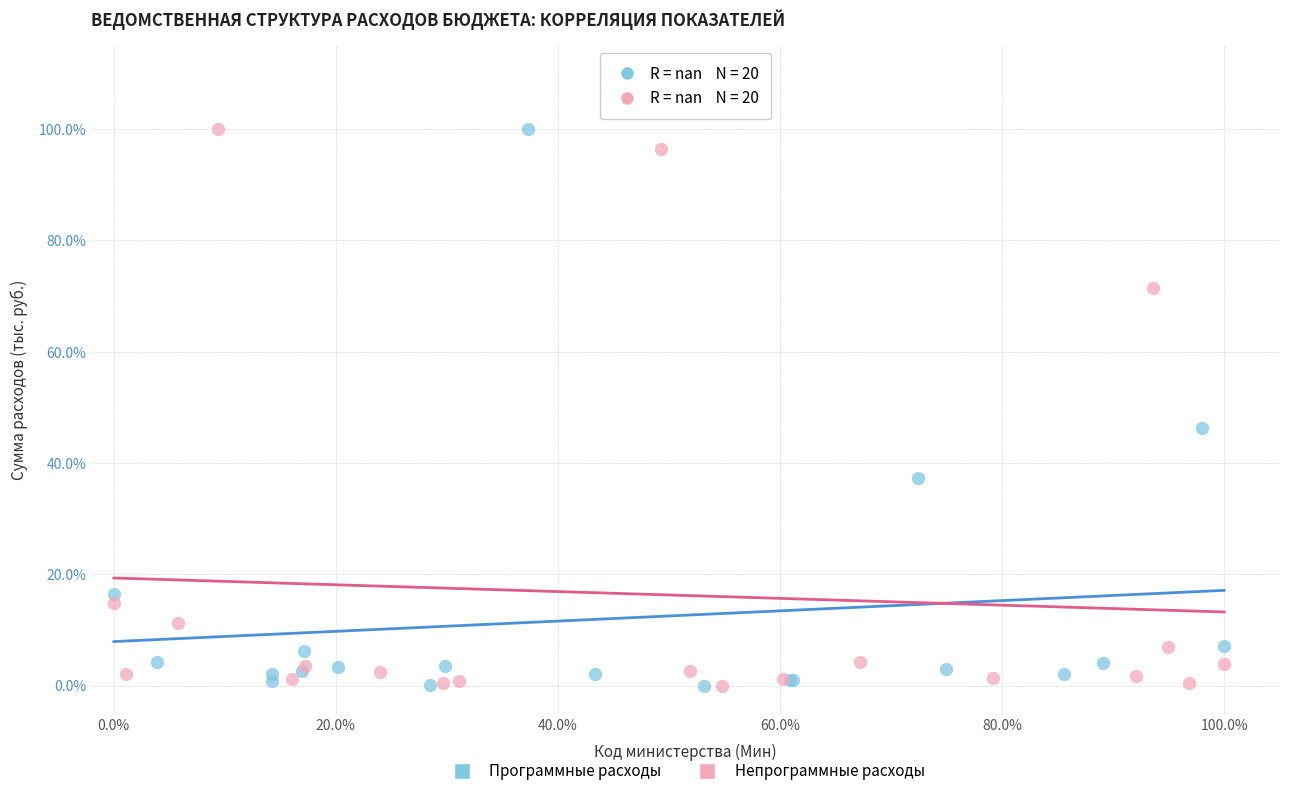

What are all the series names shown in the legend?

Программные расходы, Непрограммные расходы